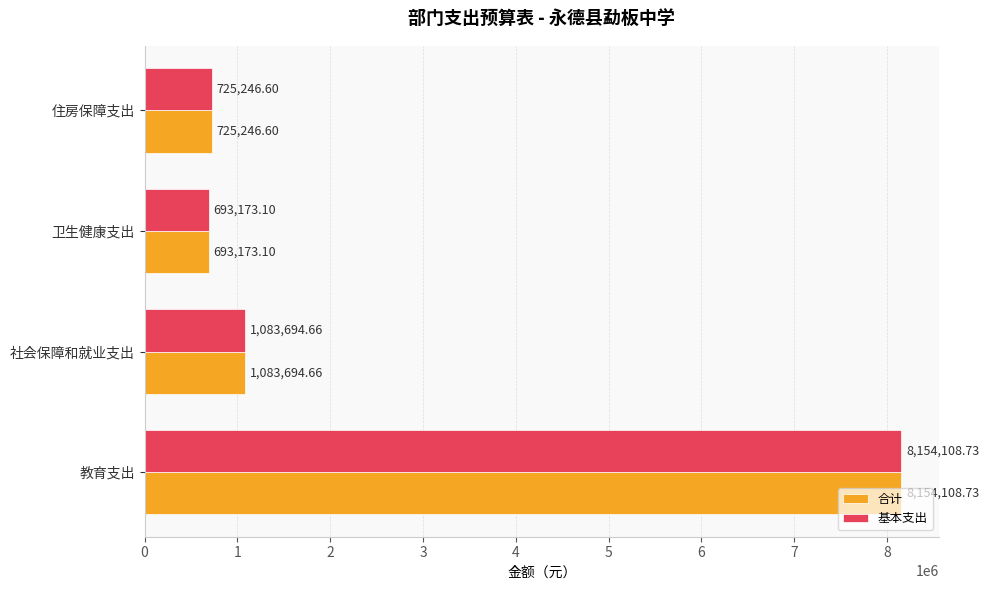

What is the sum of the 基本支出 values at 卫生健康支出 and 社会保障和就业支出?

1776867.8